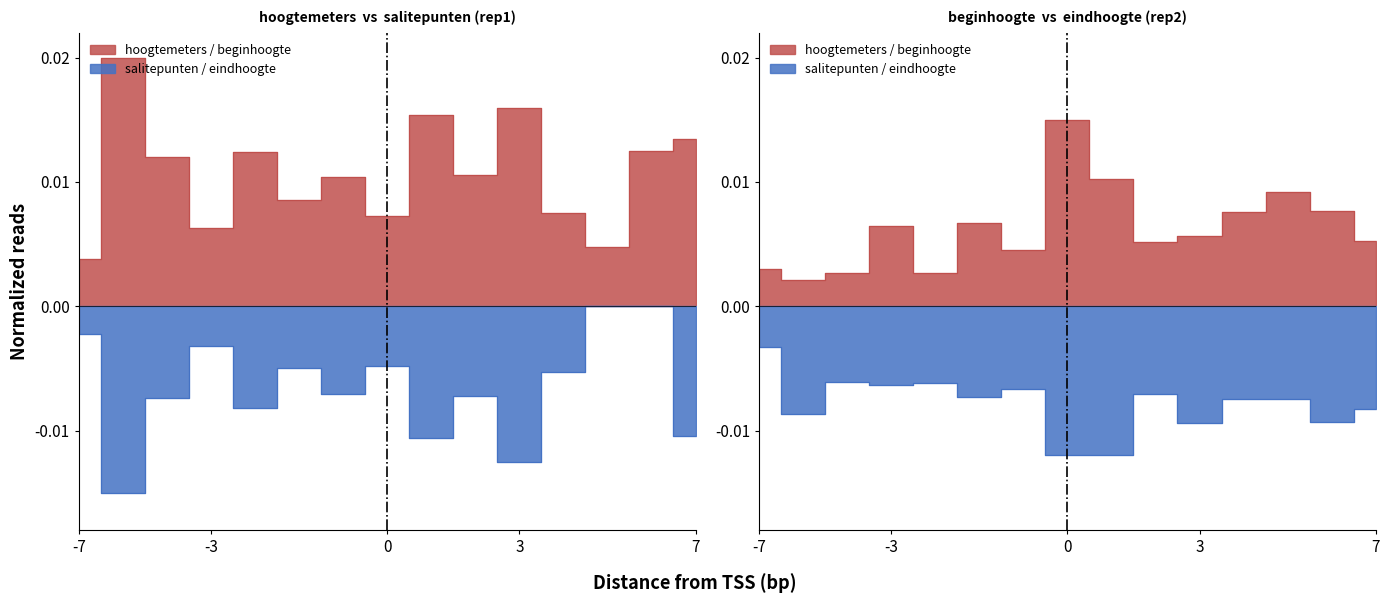

Is it true that eindhoogte equals -0.0 at -3?

True